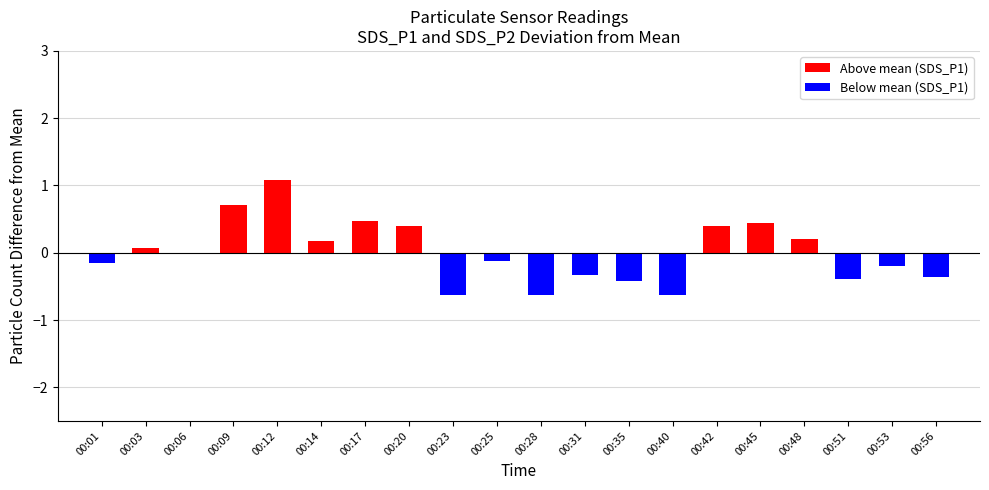

At which category does the chart reach its minimum across all series?

00:28